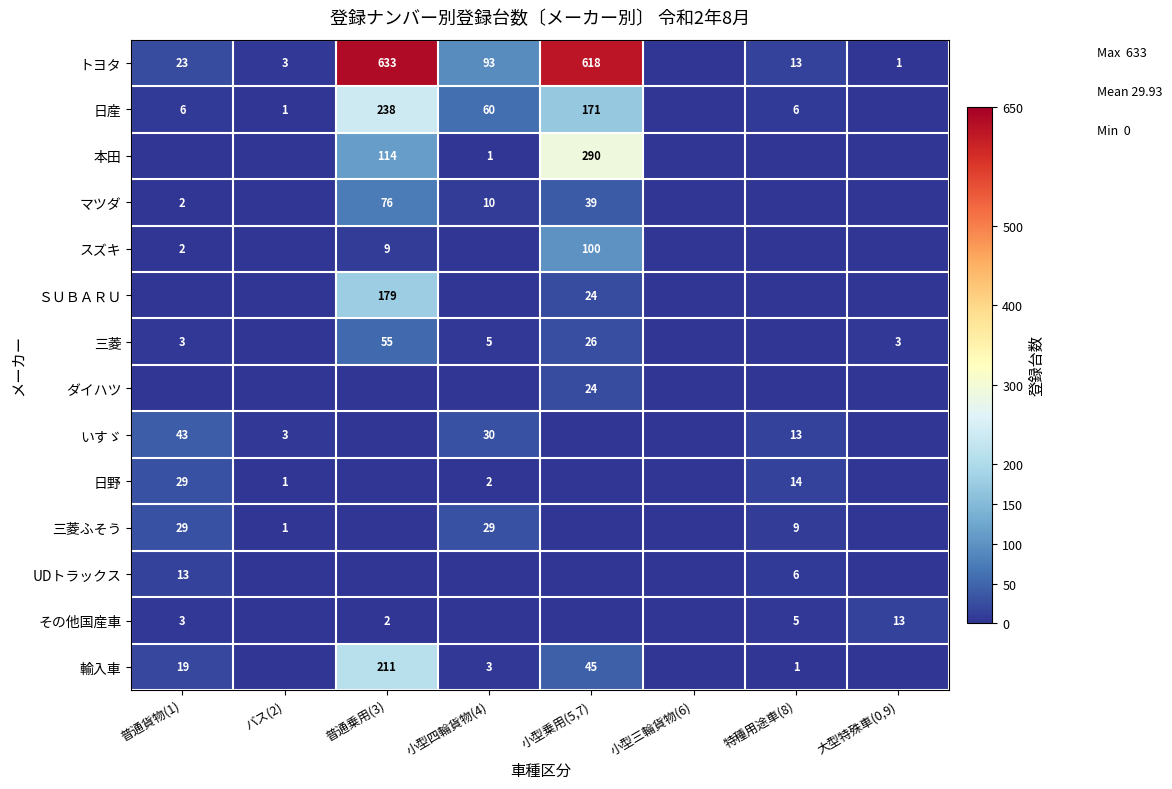

True or false: 三菱 has a value of 5 at 大型特殊車(0,9).

False